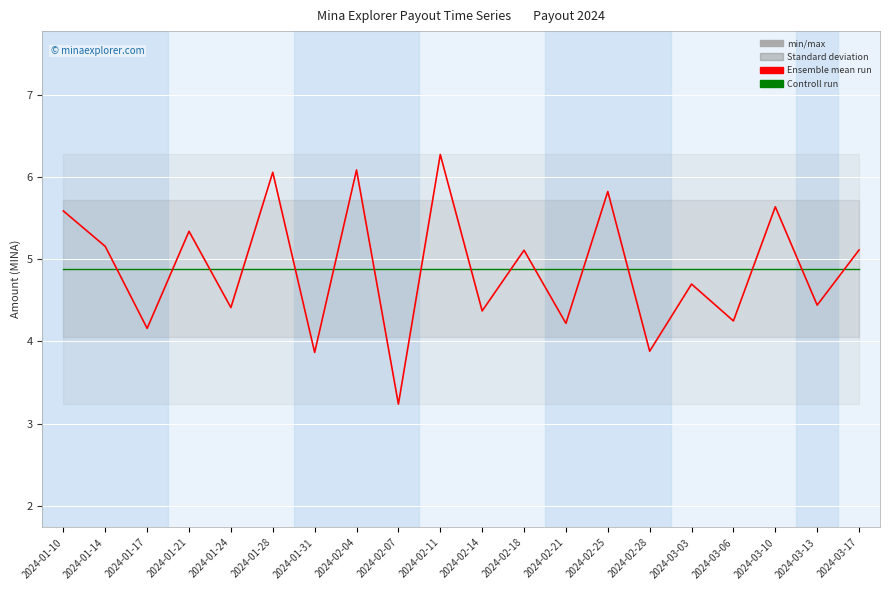

Reading left to right, transcribe all the data shown in this chart.

Ensemble mean run: 2024-01-10=5.6	2024-01-14=5.2	2024-01-17=4.2	2024-01-21=5.3	2024-01-24=4.4	2024-01-28=6.1	2024-01-31=3.9	2024-02-04=6.1	2024-02-07=3.2	2024-02-11=6.3	2024-02-14=4.4	2024-02-18=5.1	2024-02-21=4.2	2024-02-25=5.8	2024-02-28=3.9	2024-03-03=4.7	2024-03-06=4.2	2024-03-10=5.6	2024-03-13=4.4	2024-03-17=5.1
Controll run: 2024-01-10=4.9	2024-01-14=4.9	2024-01-17=4.9	2024-01-21=4.9	2024-01-24=4.9	2024-01-28=4.9	2024-01-31=4.9	2024-02-04=4.9	2024-02-07=4.9	2024-02-11=4.9	2024-02-14=4.9	2024-02-18=4.9	2024-02-21=4.9	2024-02-25=4.9	2024-02-28=4.9	2024-03-03=4.9	2024-03-06=4.9	2024-03-10=4.9	2024-03-13=4.9	2024-03-17=4.9